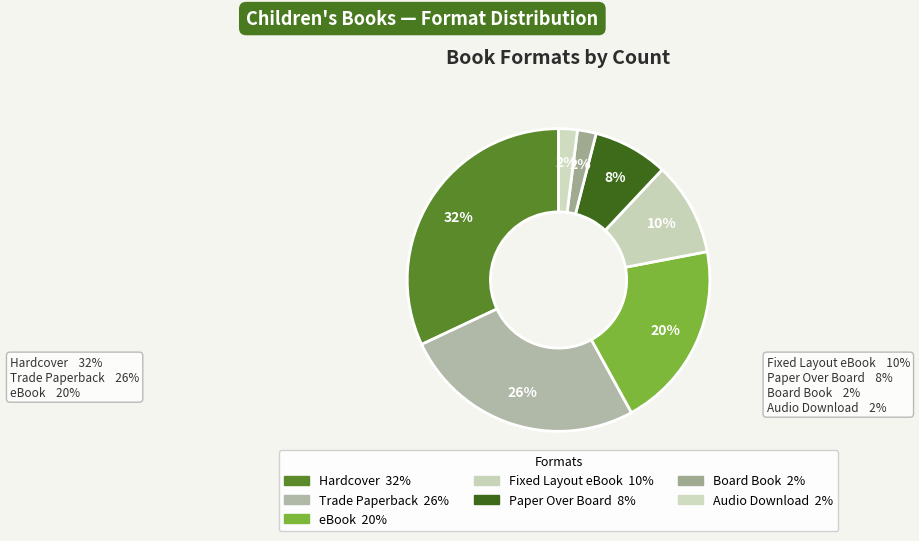

How many slices are in this pie chart?

7